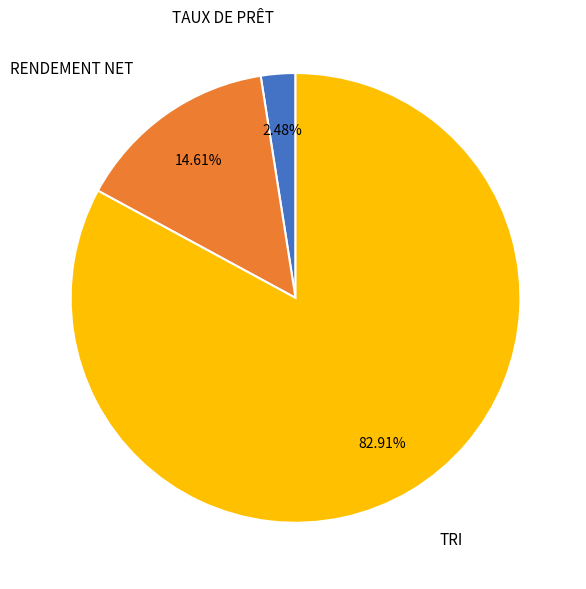

What percentage is the TAUX DE PRÊT slice, to the nearest percent?

2%